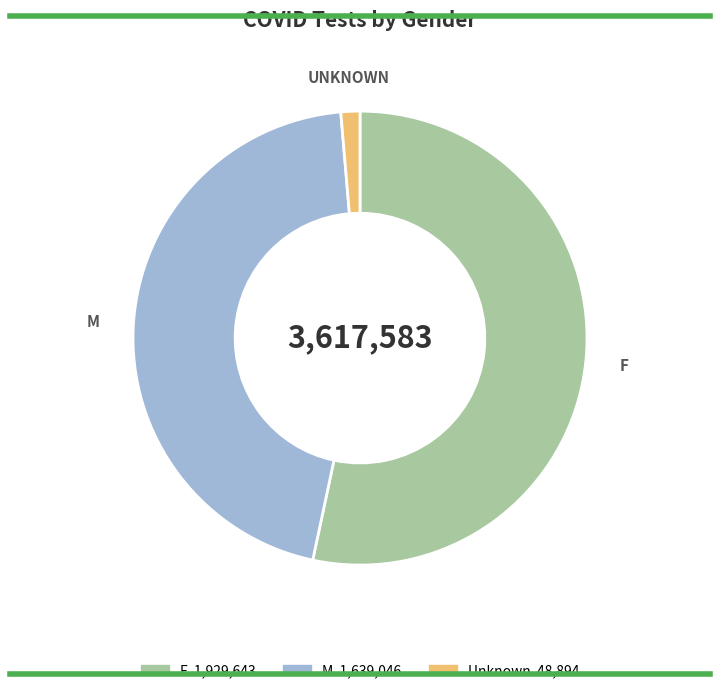

Do Unknown and F together represent more than half of the pie?

Yes